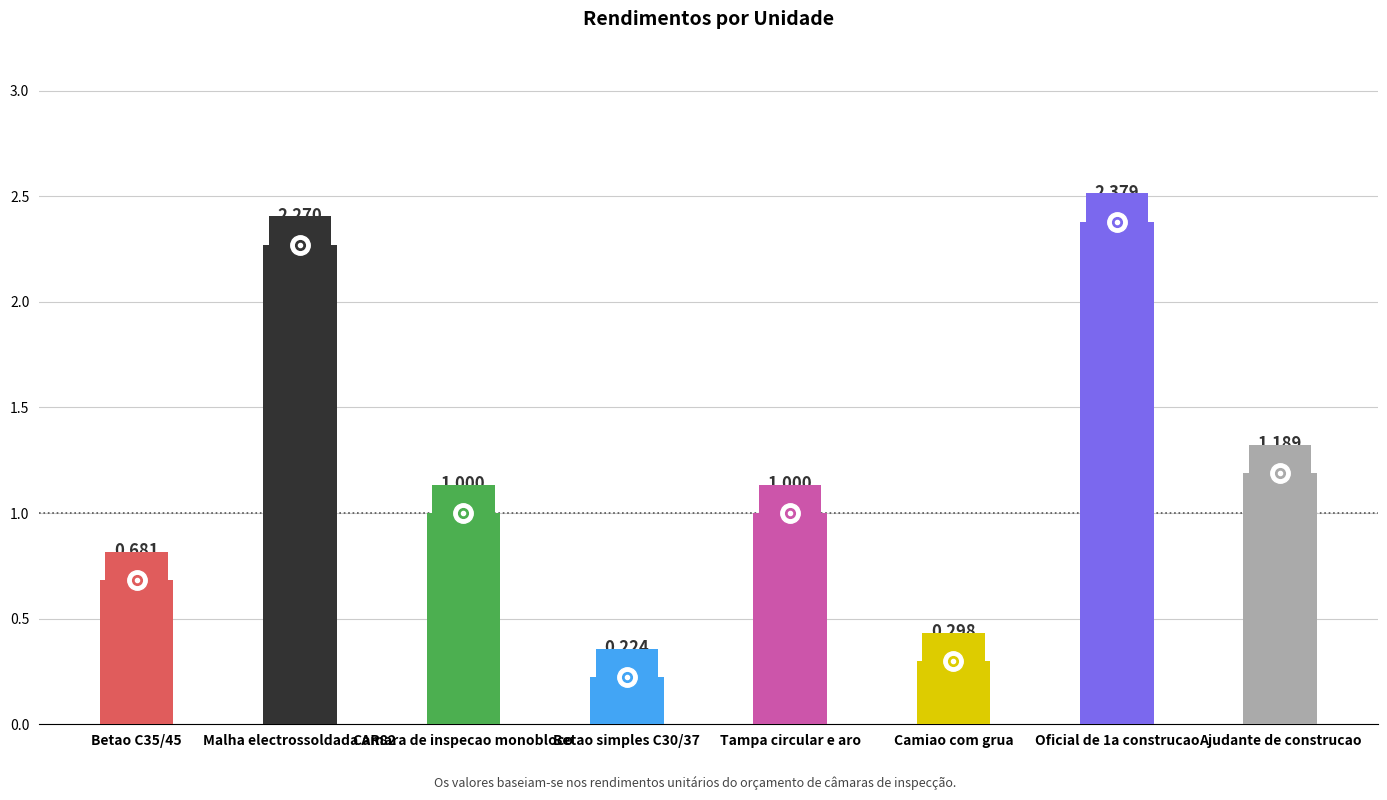

What is the label of the 3rd bar from the right?

Camiao com grua